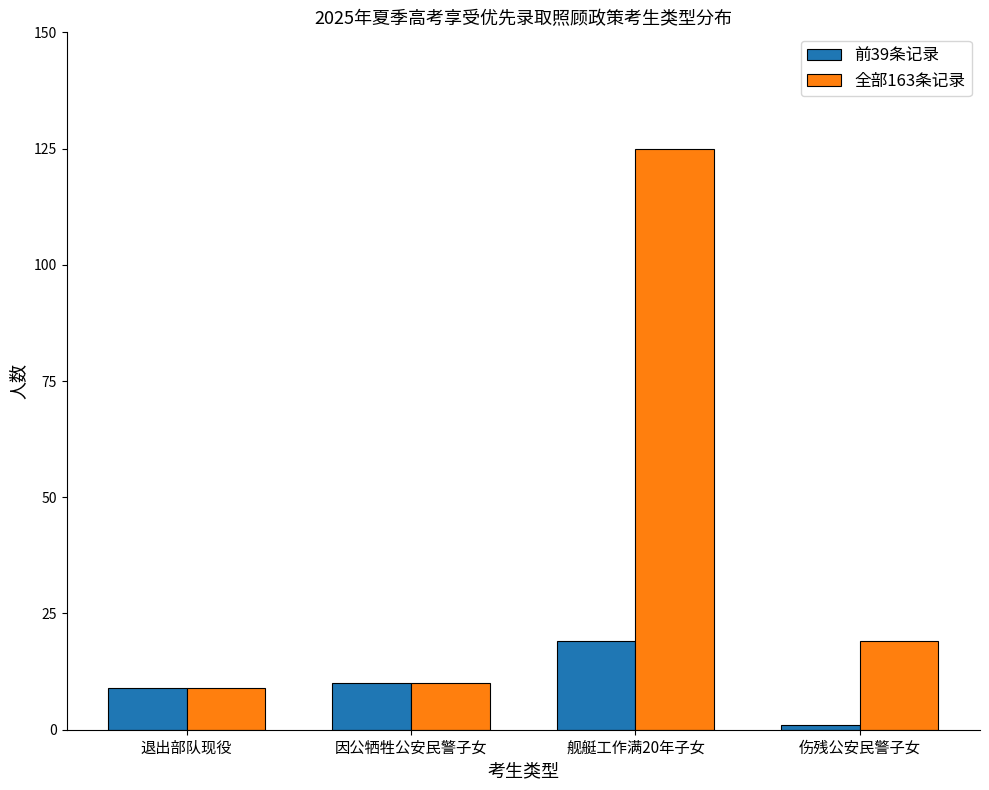

Reading left to right, list all the values displayed in this chart.

前39条记录: 退出部队现役=9	因公牺牲公安民警子女=10	舰艇工作满20年子女=19	伤残公安民警子女=1
全部163条记录: 退出部队现役=9	因公牺牲公安民警子女=10	舰艇工作满20年子女=125	伤残公安民警子女=19